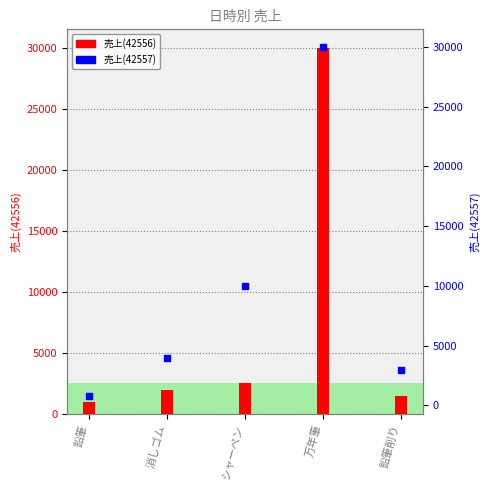

Which series has the largest total across all categories?

売上(42557)